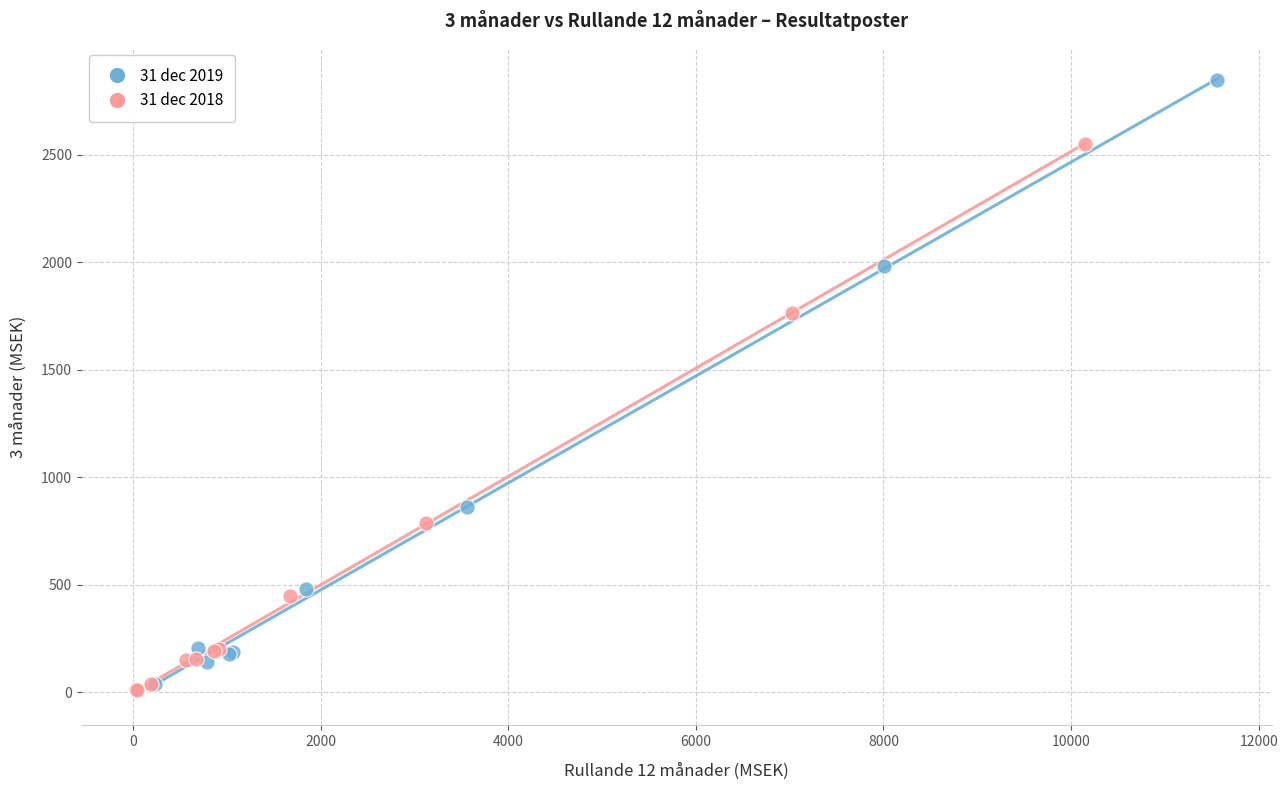

Which series has the largest Y range (max minus min)?

31 dec 2019